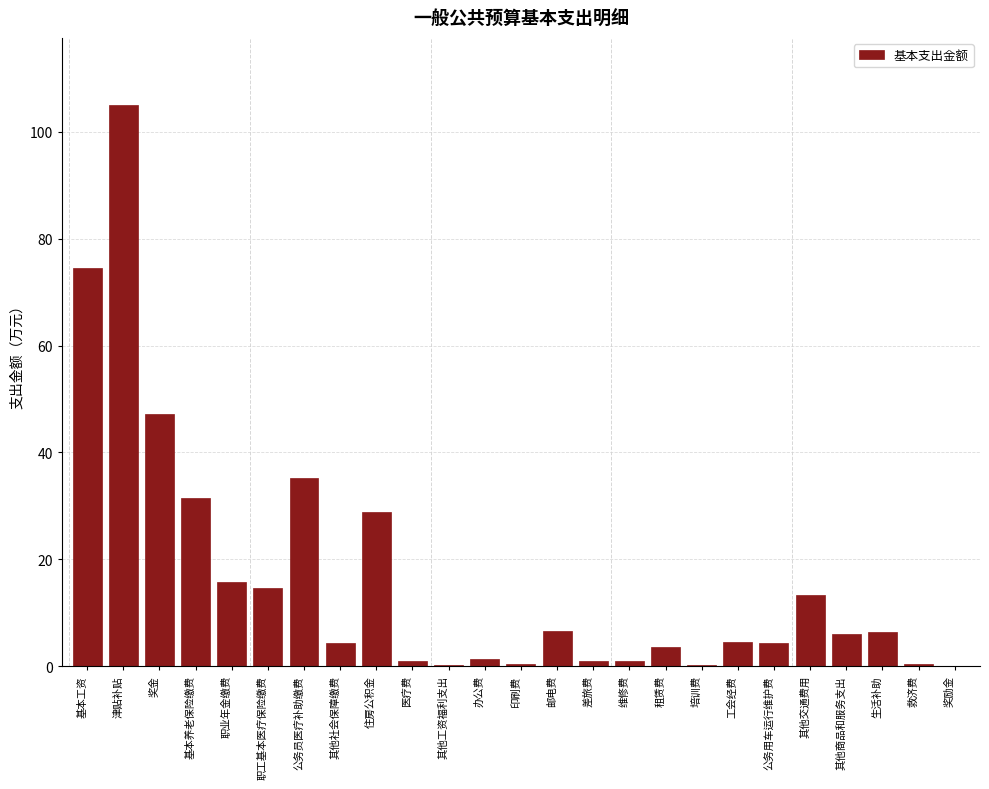

At which label is the value closest to 52?

奖金